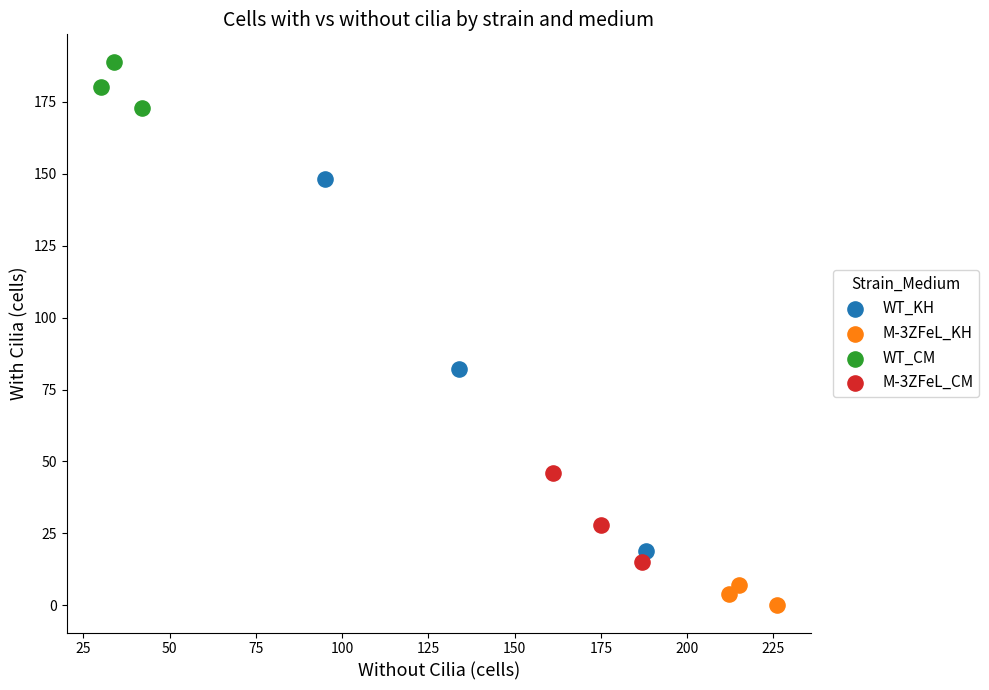

Which series has the largest Y range (max minus min)?

WT_KH